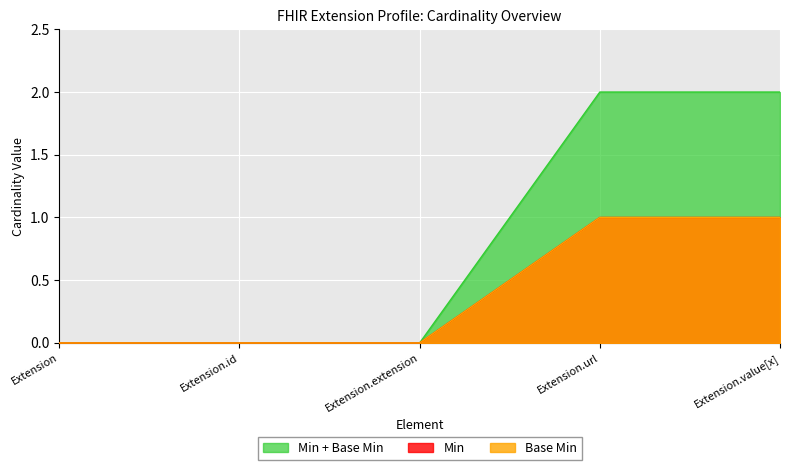

How many lines are shown in the chart?

3